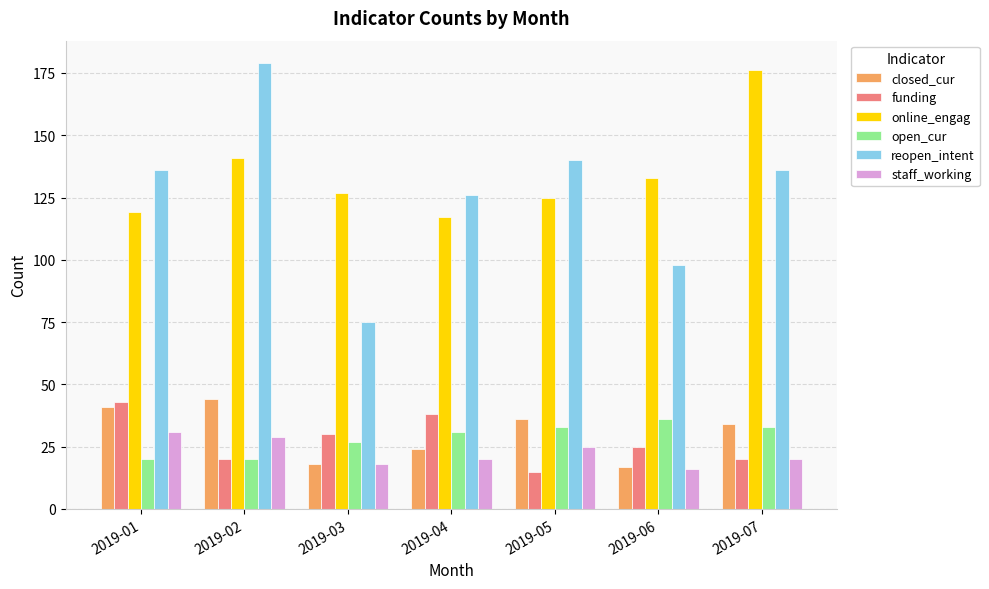

What is the total value across all series at 2019-02?

433